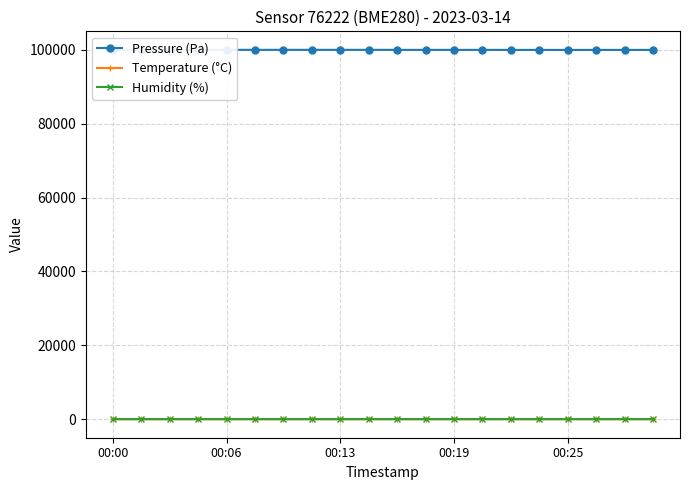

What is the difference between the maximum and minimum values in the Pressure (Pa) series?

32.8